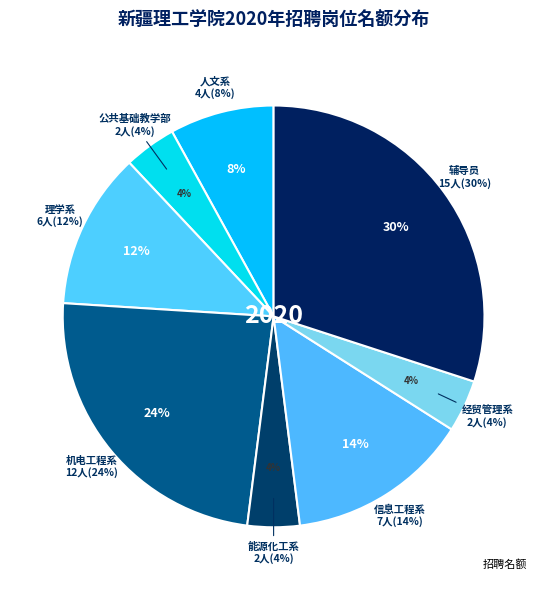

Which has a higher value, 能源化工系(A1006) or 信息工程系(A1010)?

信息工程系(A1010)